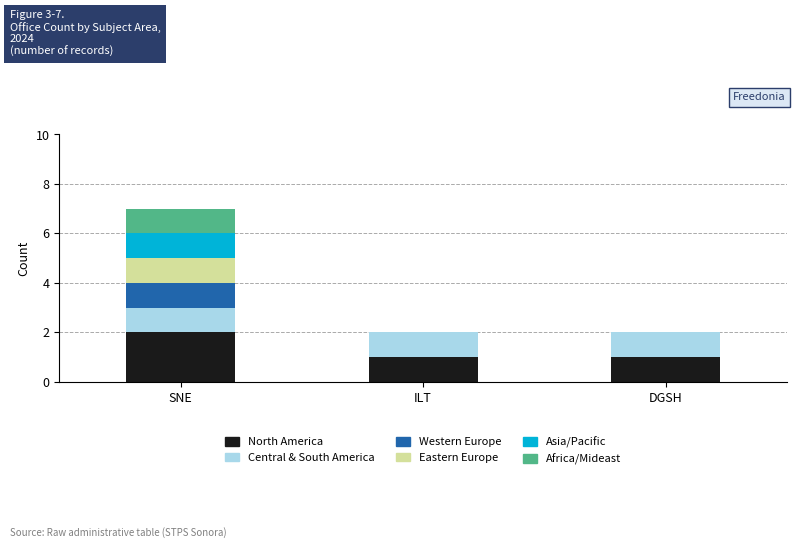

True or false: North America has a value of 0 at DGSH.

False